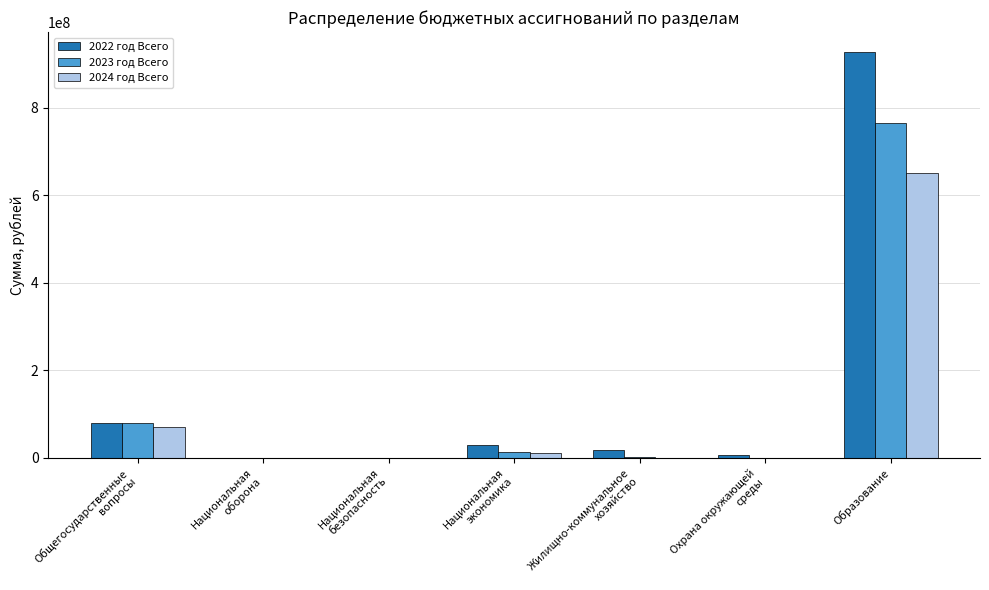

What is the sum of the 2024 год Всего values at Образование and Национальная
оборона?

651179334.8